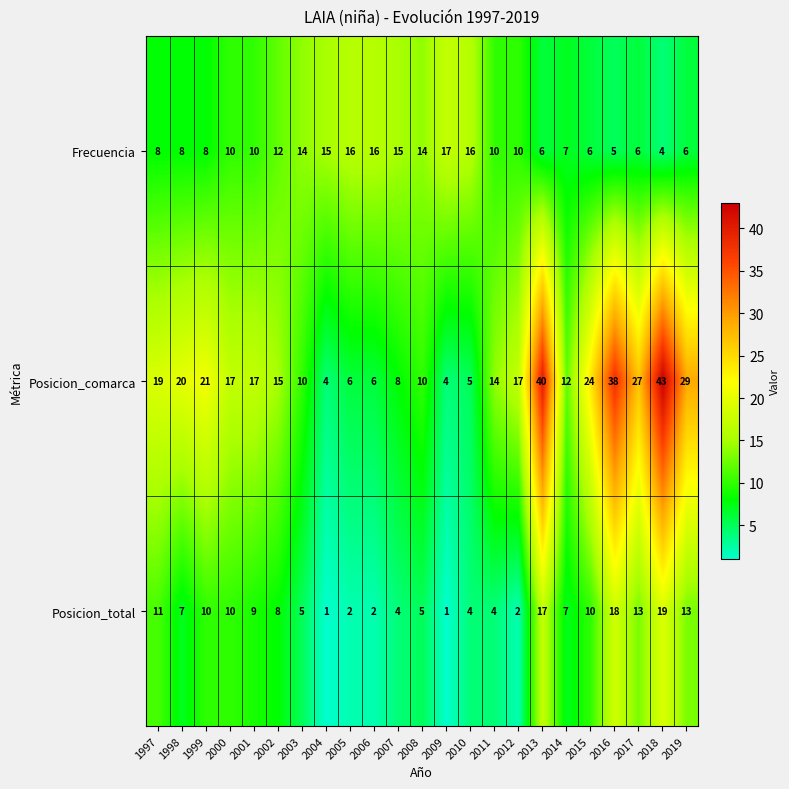

How many data points in Posicion_total are less than 7?

10